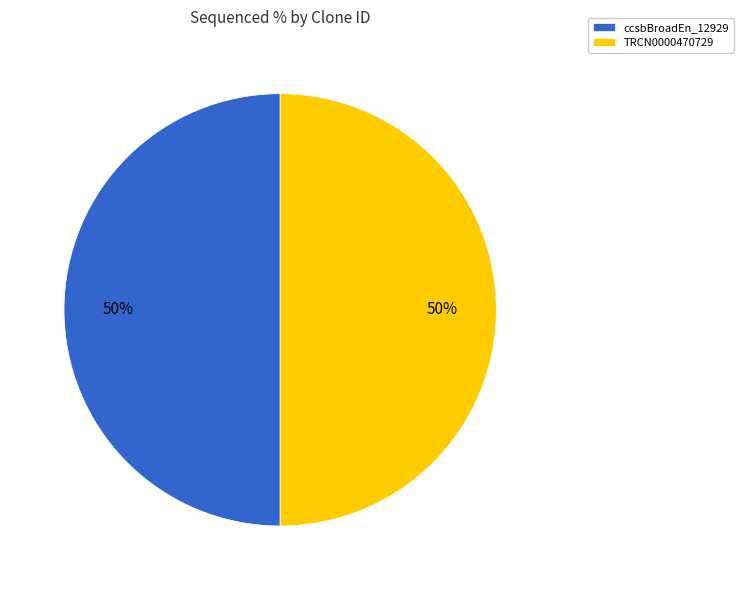

Is it true that ccsbBroadEn_12929 is 50% of the pie?

True